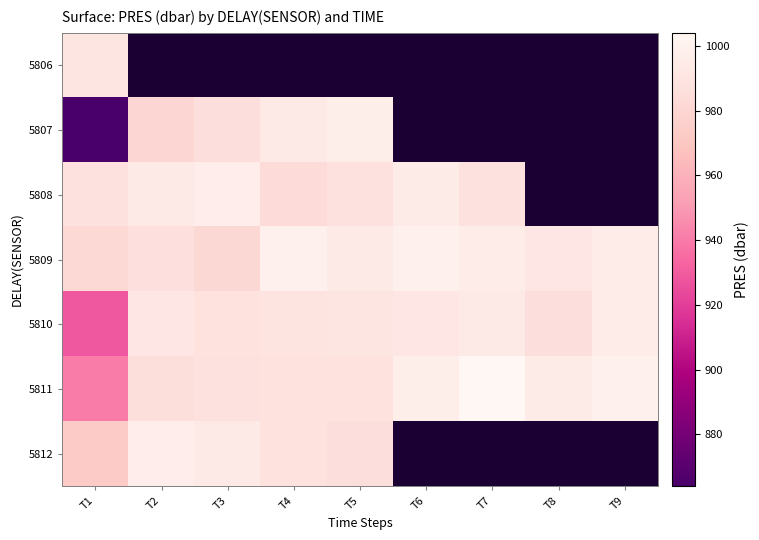

What is the average value of the 5810 series?

984.1